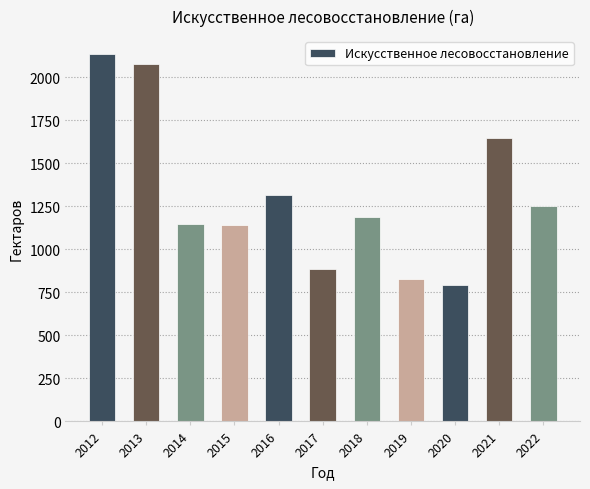

What is the sum of the values at 2018 and 2021?

2837